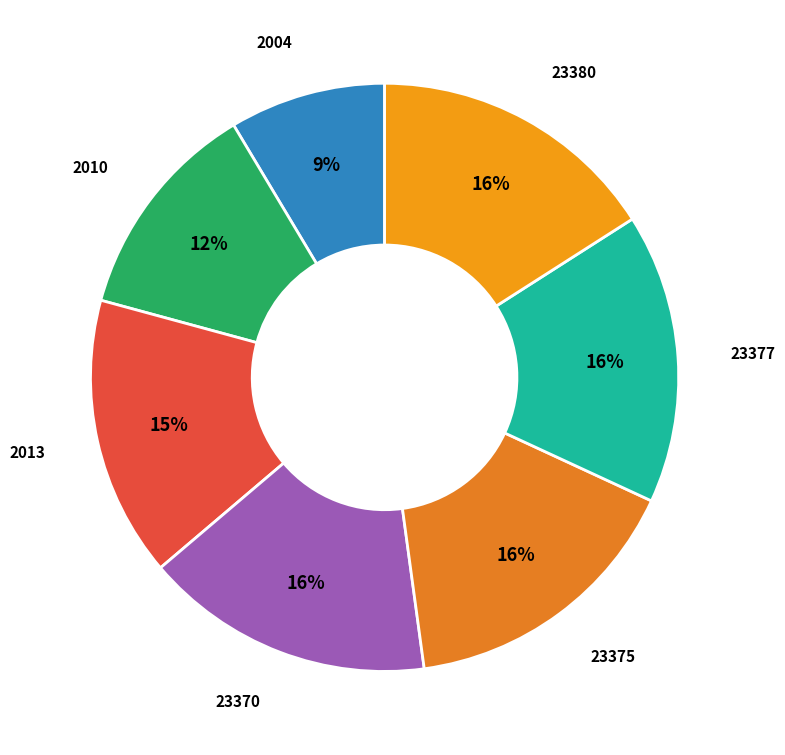

Is it true that 23377 is 26% of the pie?

False